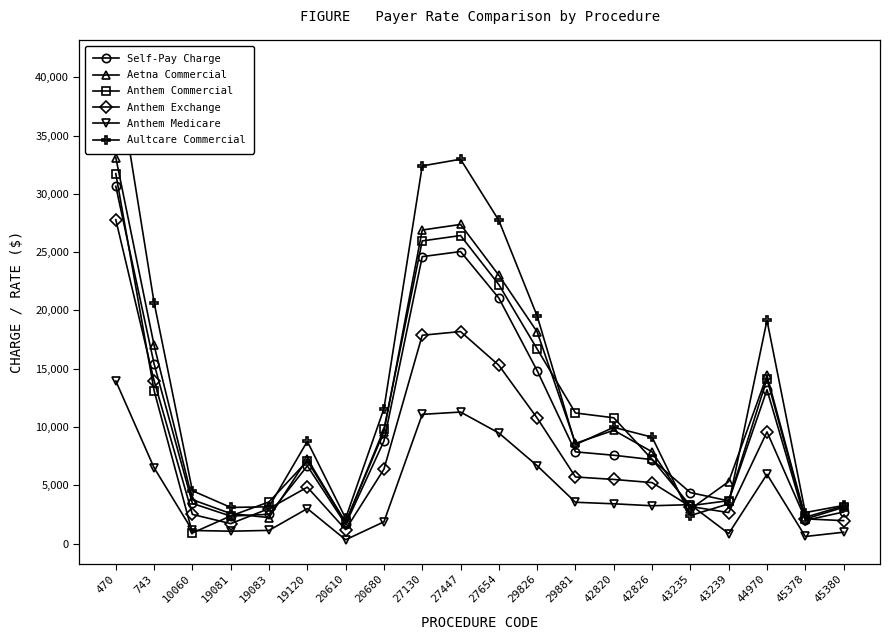

What is the average value of the Aultcare Commercial series?

13309.3